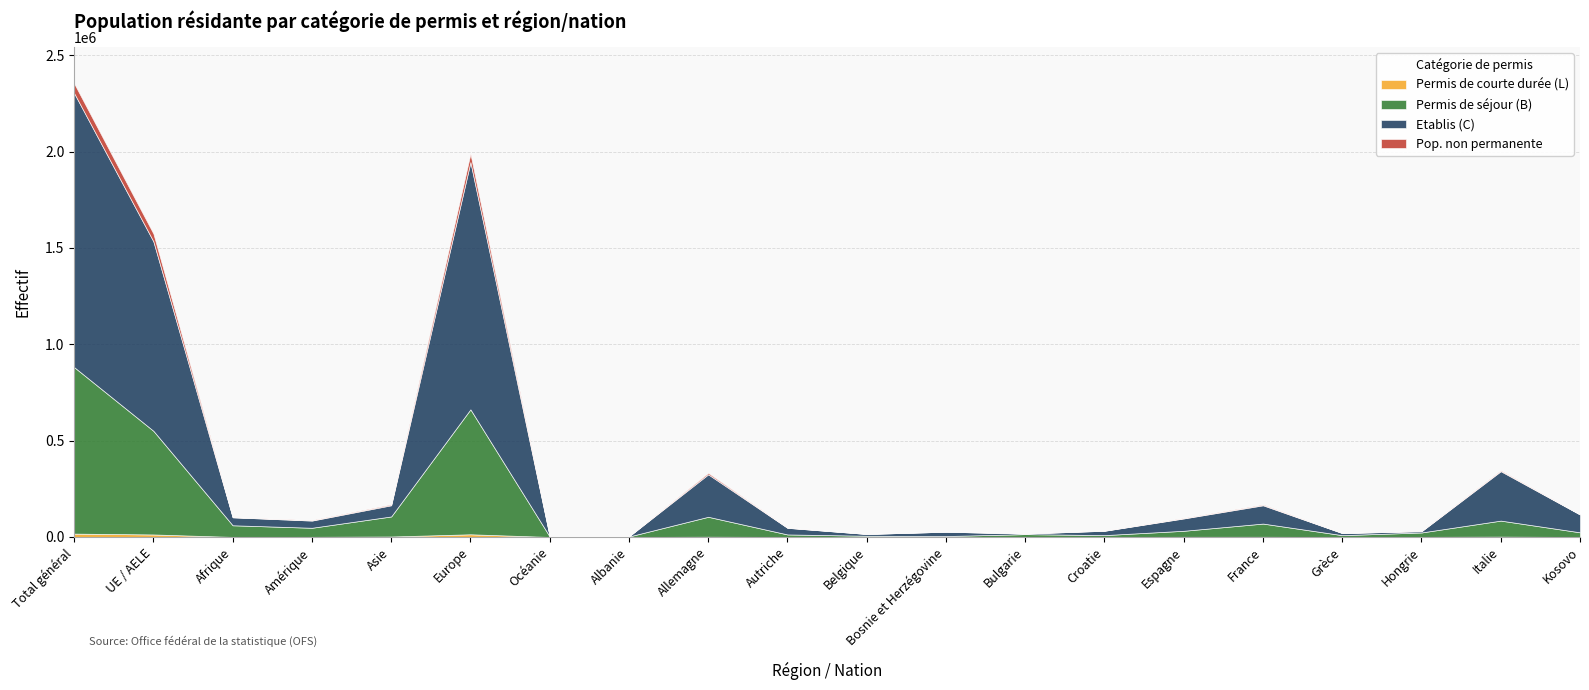

The value of Permis de courte durée (L) at Bosnie et Herzégovine is 4. True or false?

False